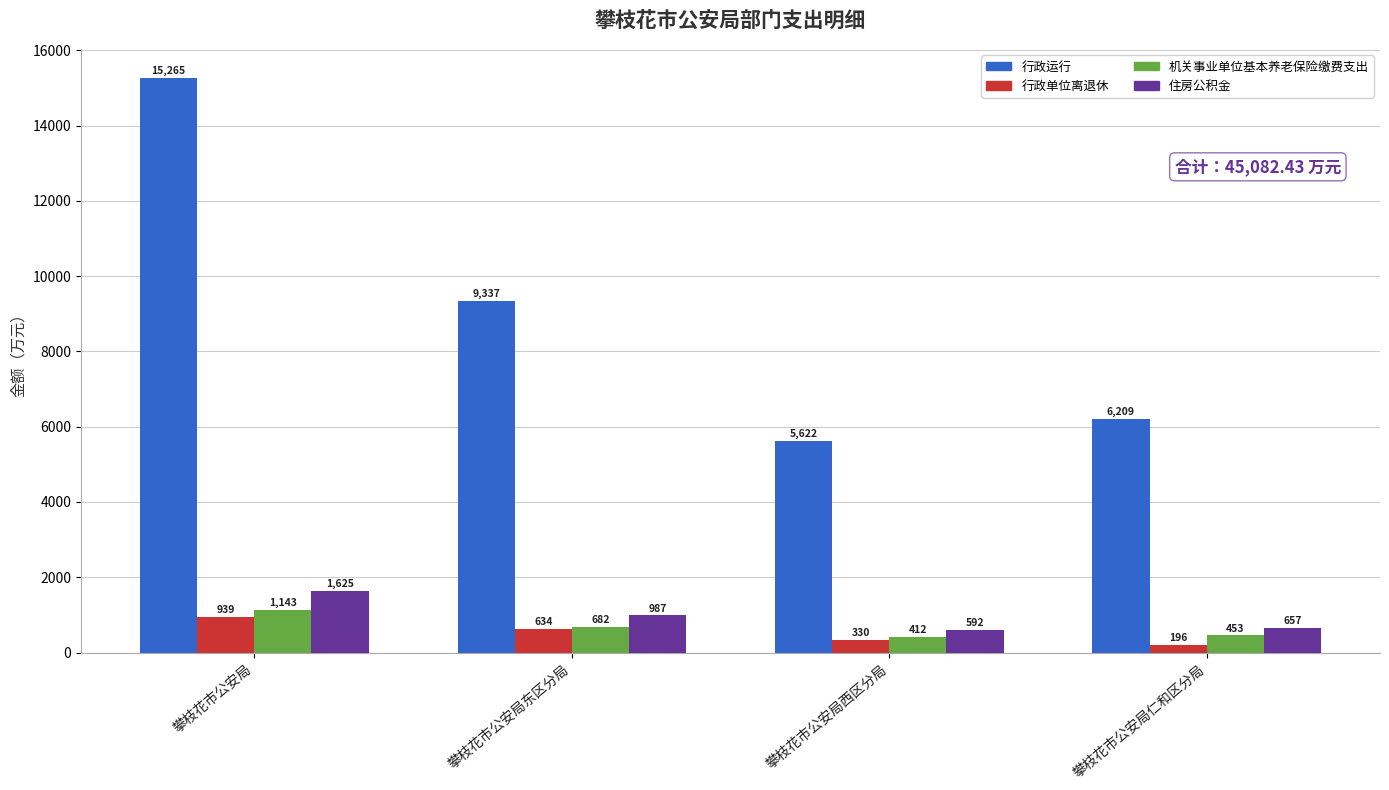

Are the bars grouped side by side (vs. stacked)?

Yes